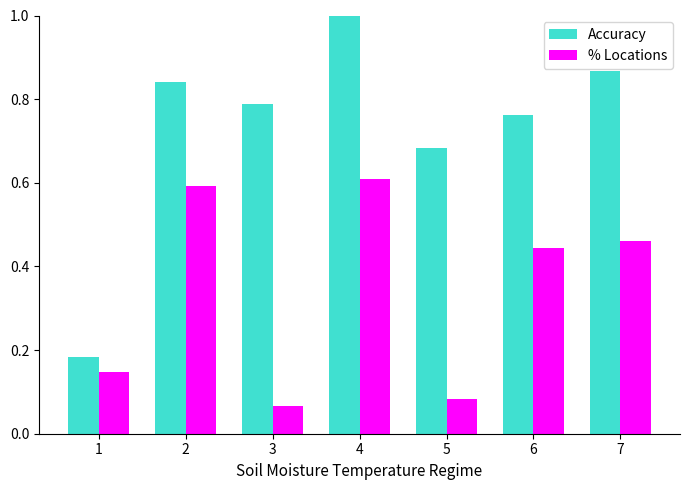

Count the number of data series in this chart.

2